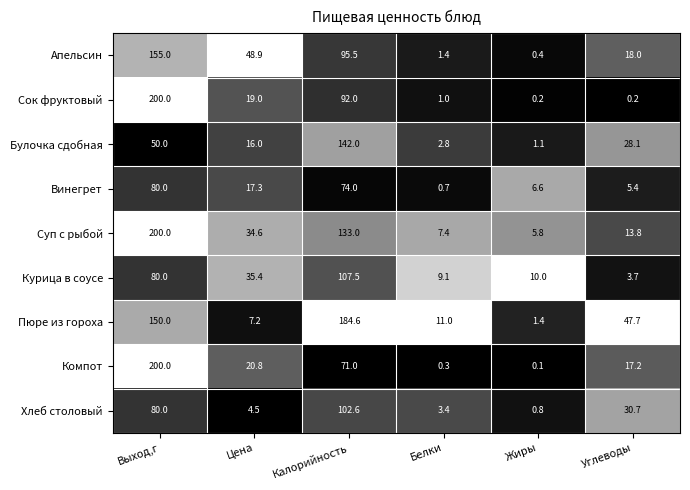

What is the difference between the Хлеб столовый values at Жиры and Цена?

3.7